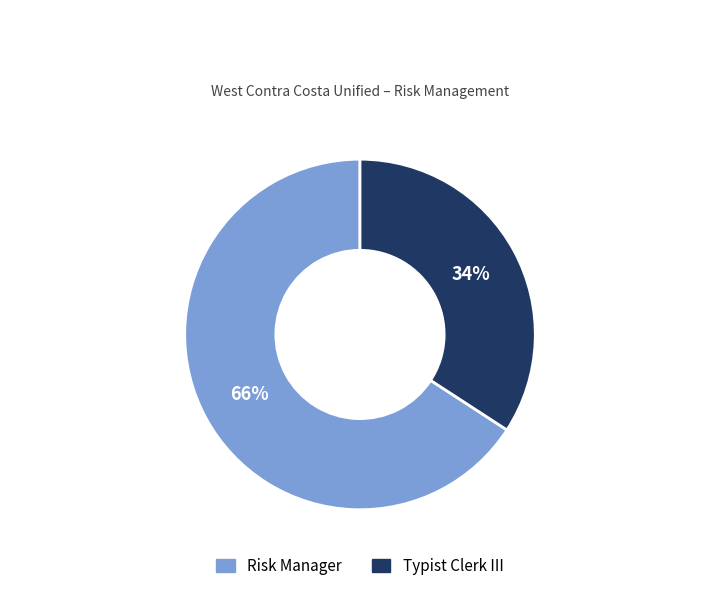

To the nearest percent, what percentage of the pie is Typist Clerk III?

34%